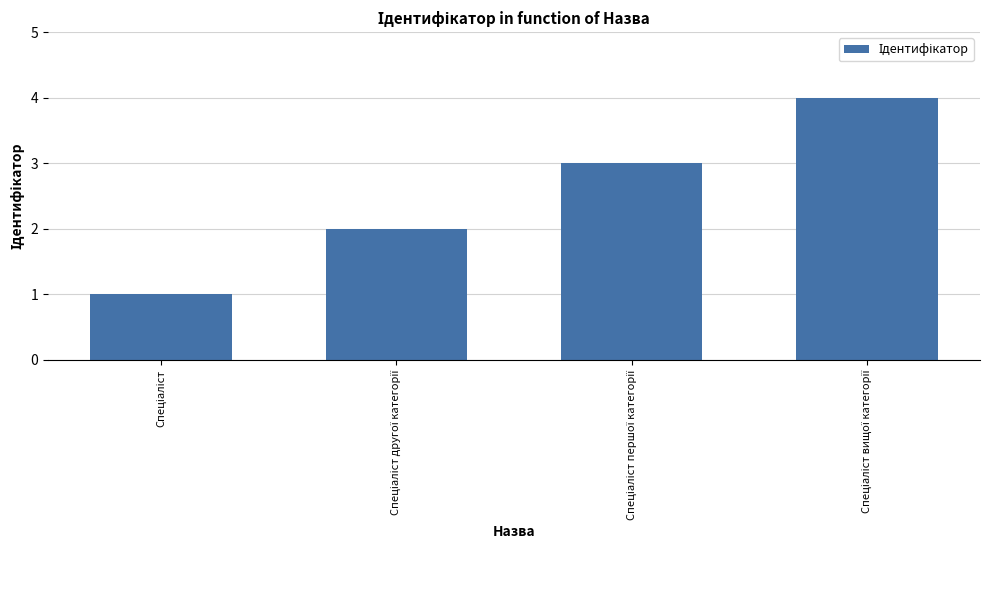

What is the greatest value displayed?

4